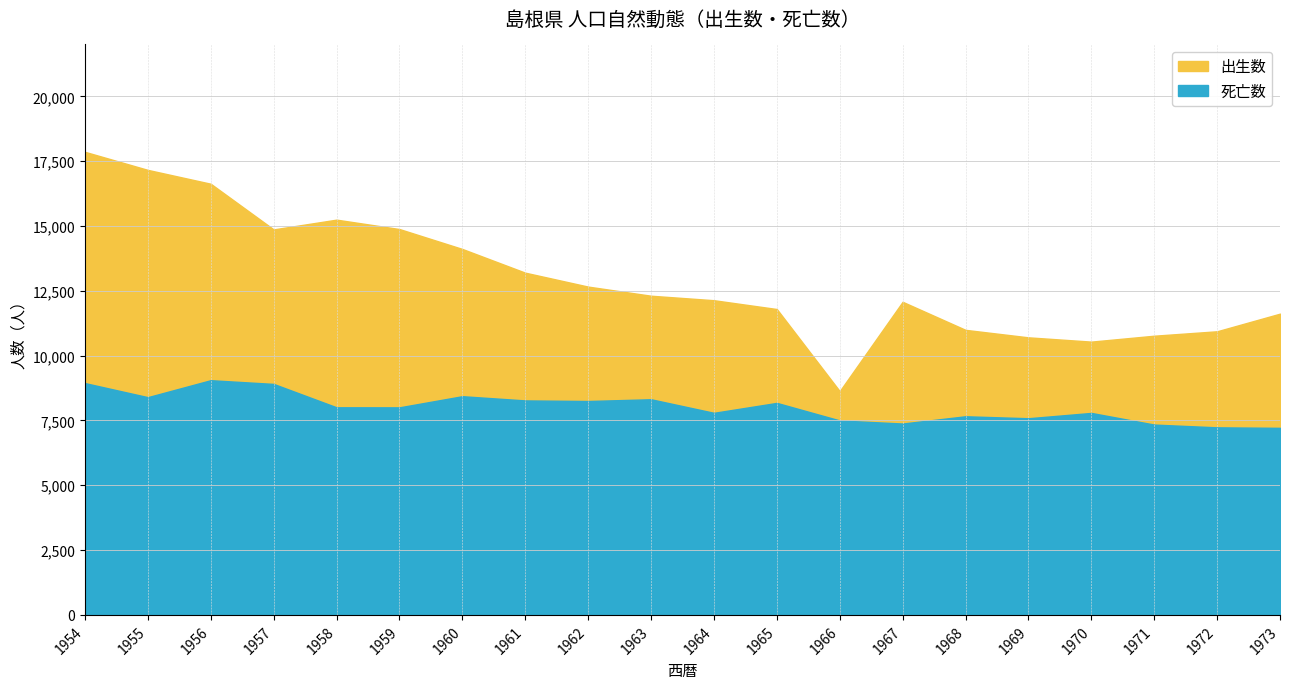

What is the value of the 出生数 point at the 6th from the left?

14881